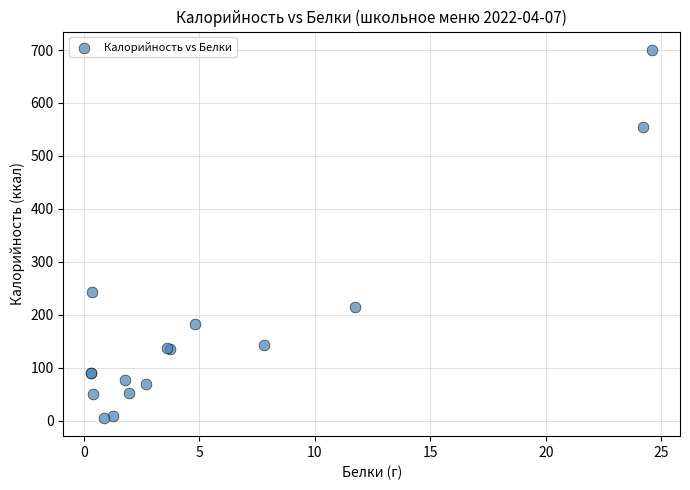

What Y value in the scatter plot is closest to 352?

243.6